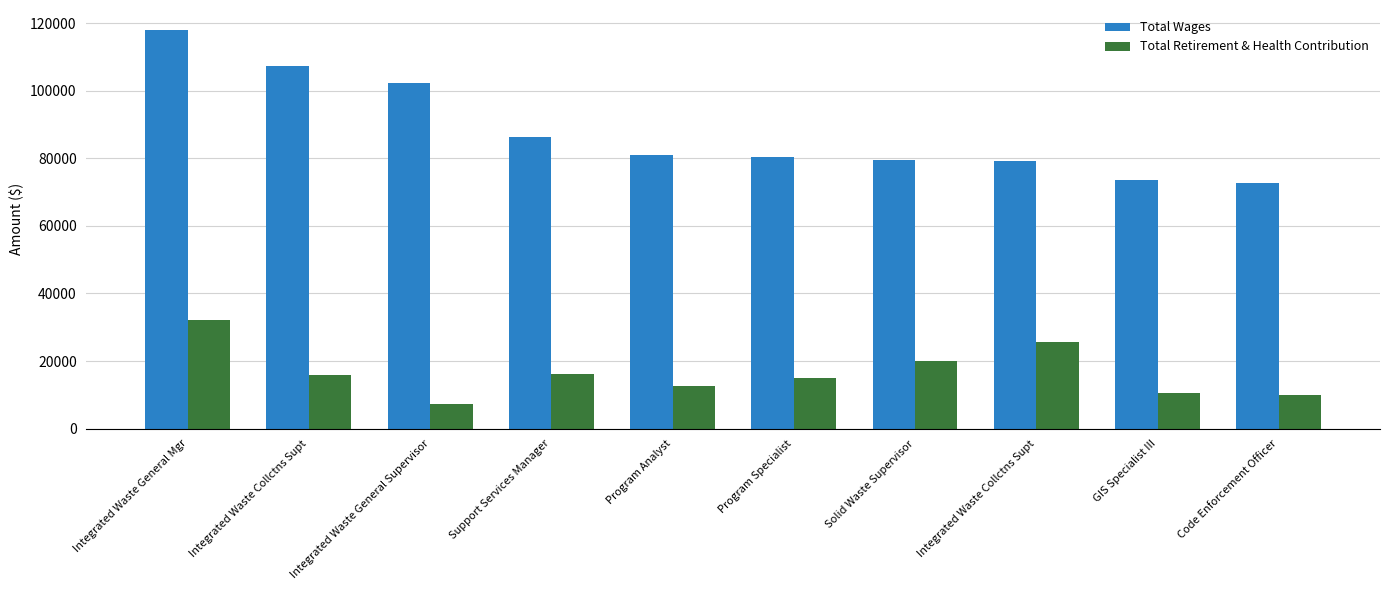

How many bars are there in total?

20